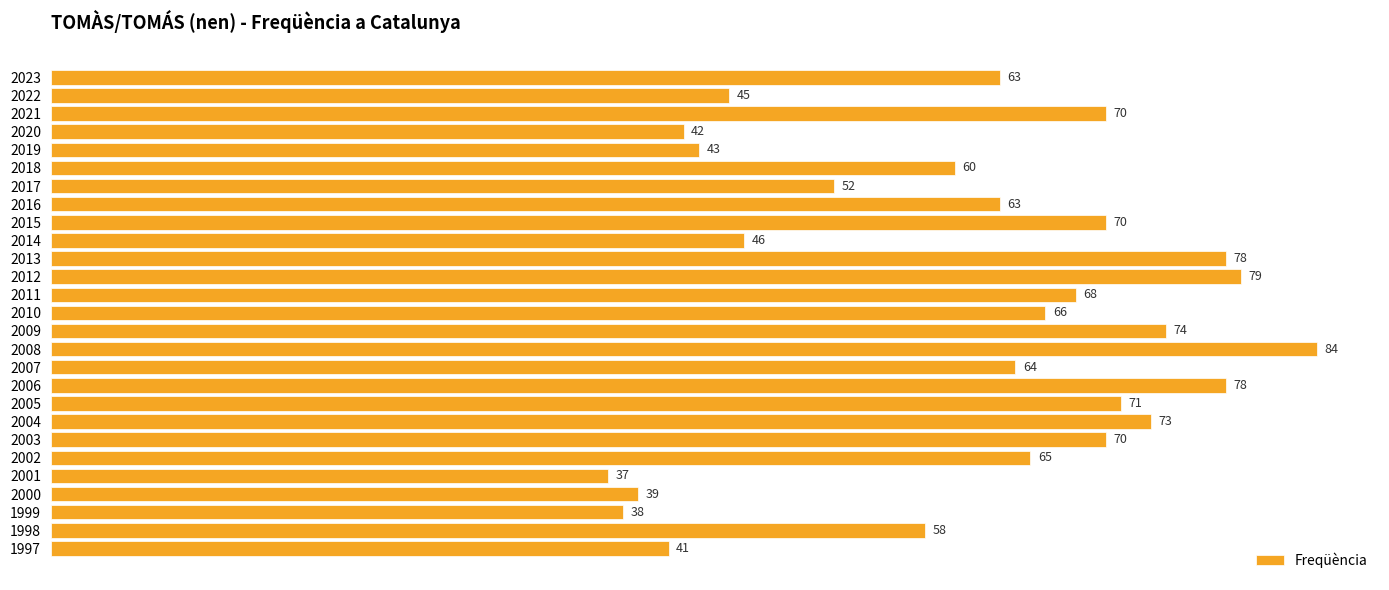

What is the value of the 22nd bar from the top?

65